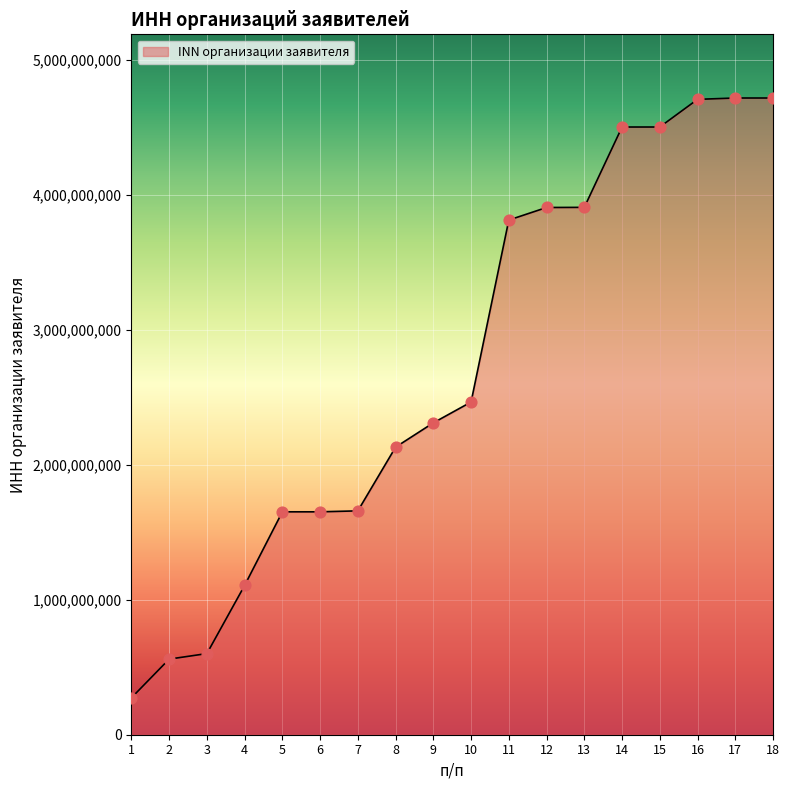

Which has a higher value, 10 or 18?

18